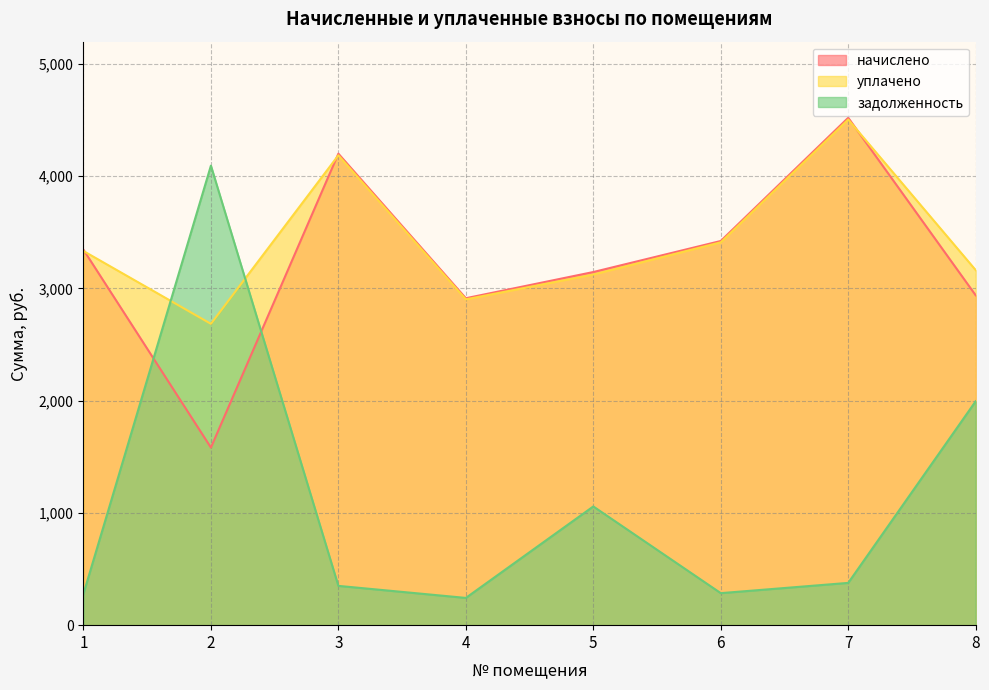

What is the minimum value for начислено?

1581.6